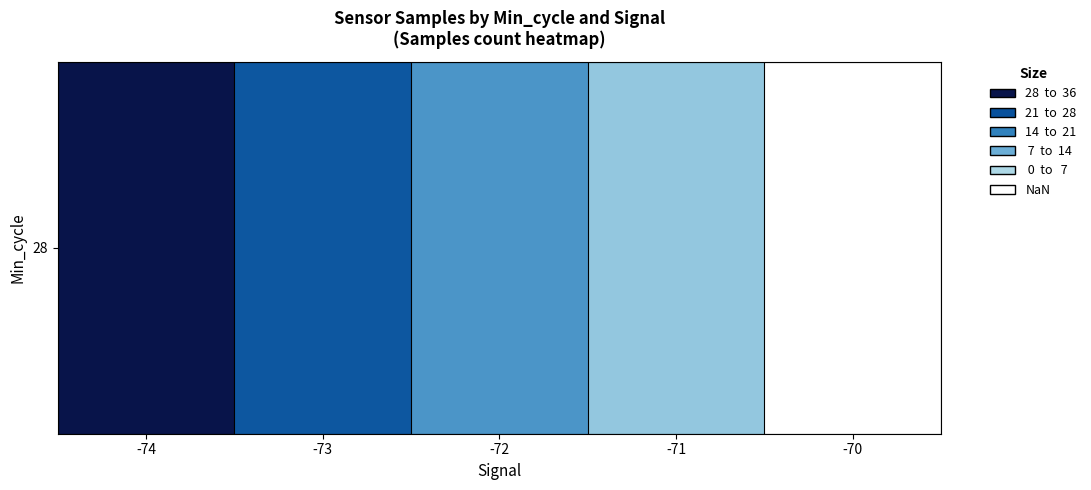

Rank the categories by value from lowest to highest.

-70, -71, -72, -73, -74